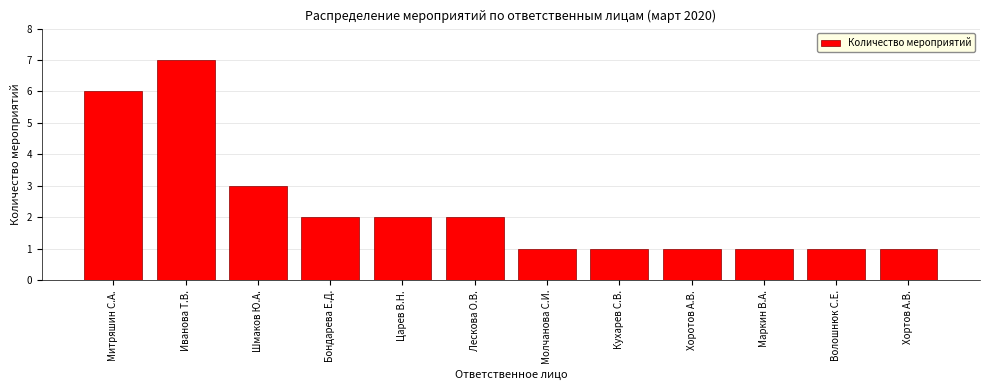

Reading right to left, transcribe all the data shown in this chart.

1	1	1	1	1	1	2	2	2	3	7	6